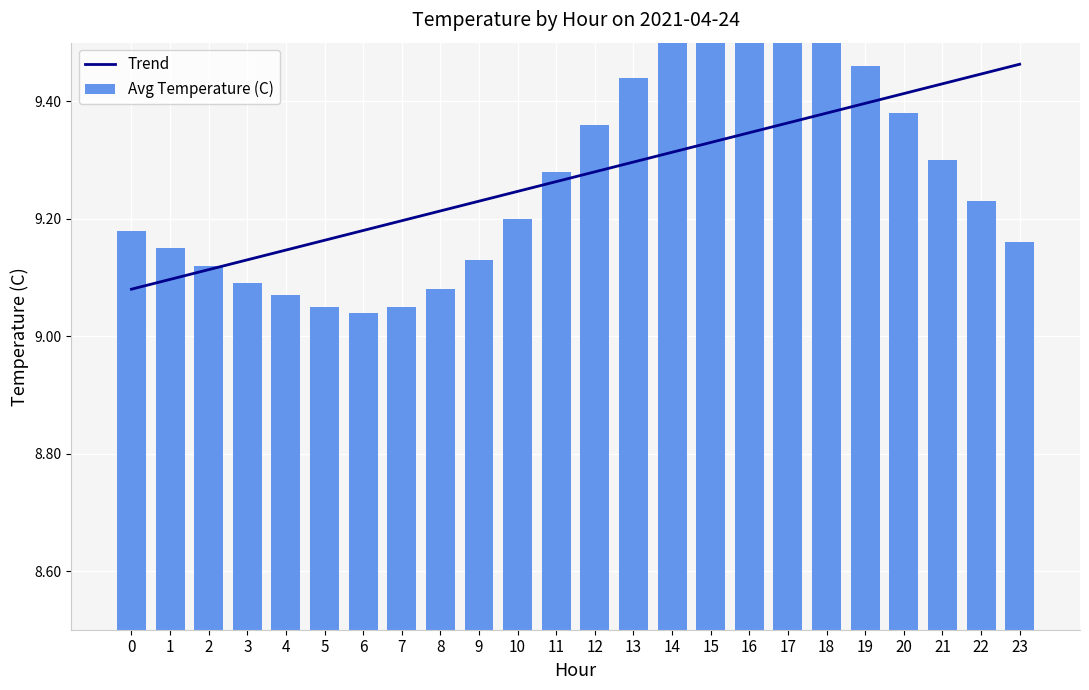

Count the number of data series in this chart.

2